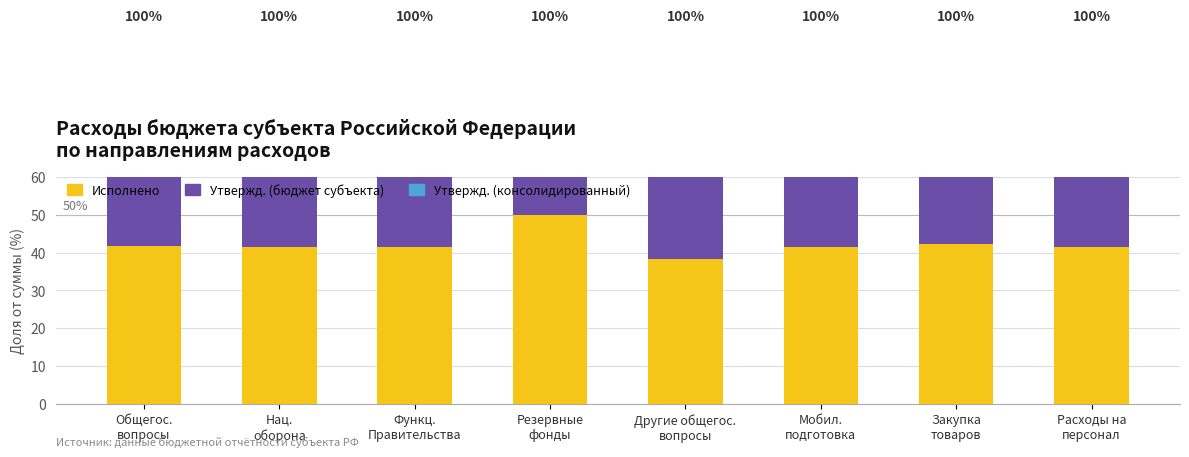

Rank the series by their maximum value, from lowest to highest.

Утвержд. назначения (консолидированный), Утвержд. назначения (бюджет субъекта), Исполнено (бюджет субъекта)